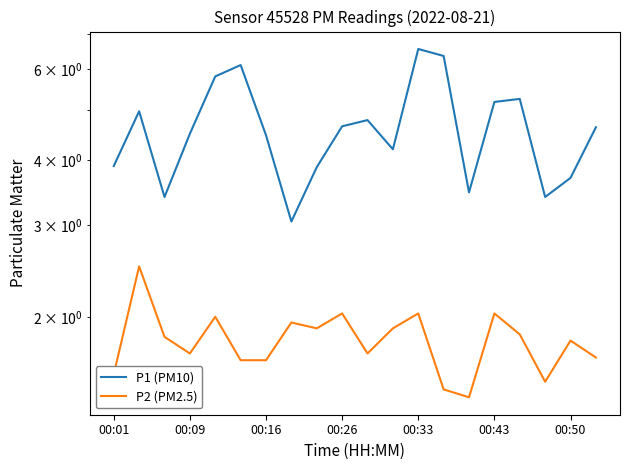

What is the difference between the second highest and second lowest values in the P2 (PM2.5) series?

0.6